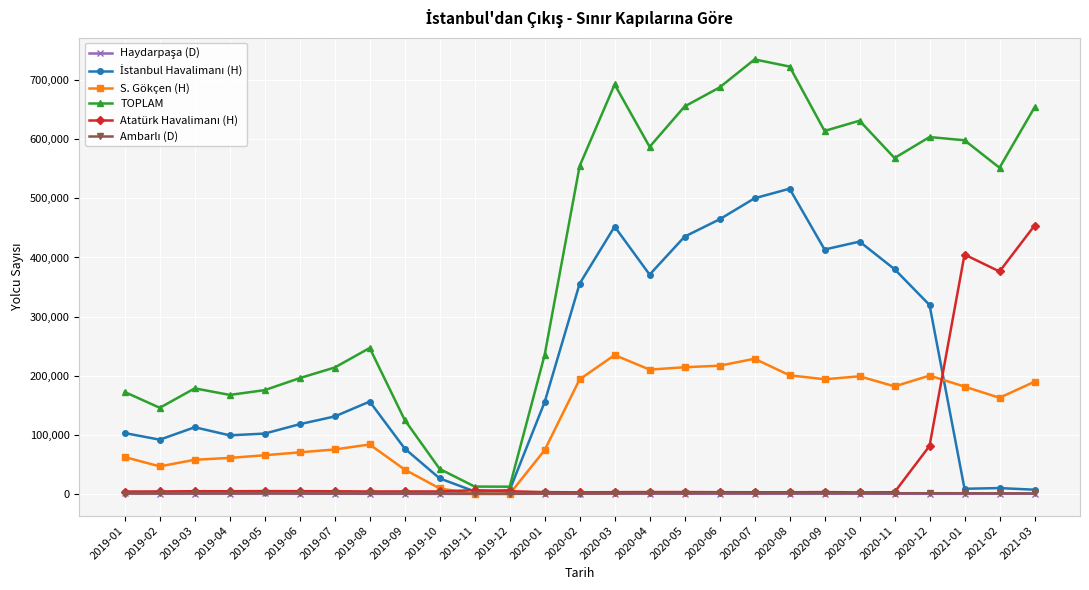

How many categories are shown in the chart?

27